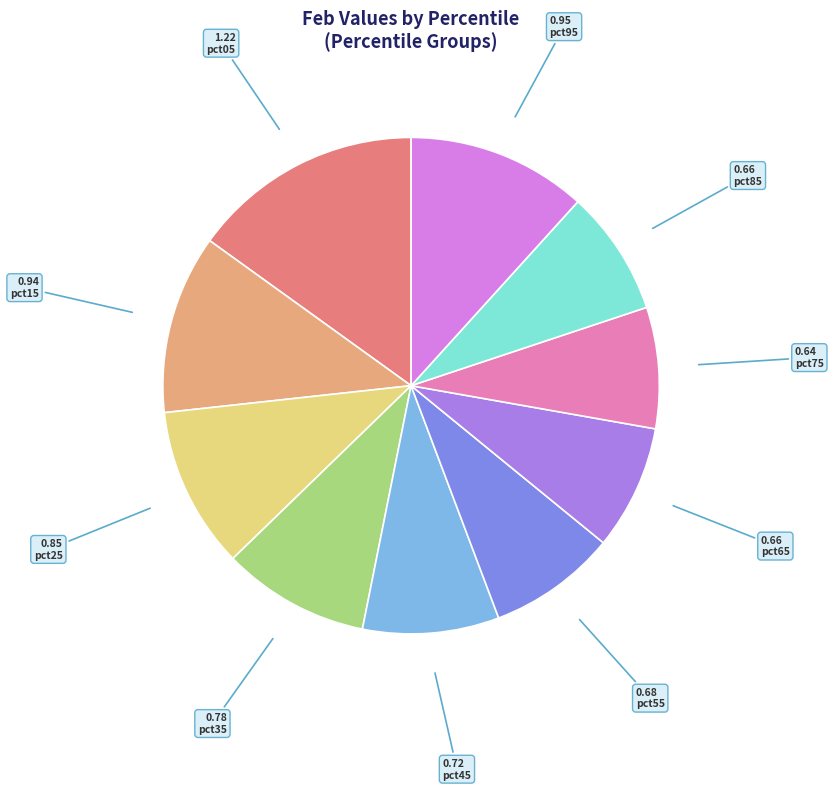

Is there a majority slice in this chart?

No